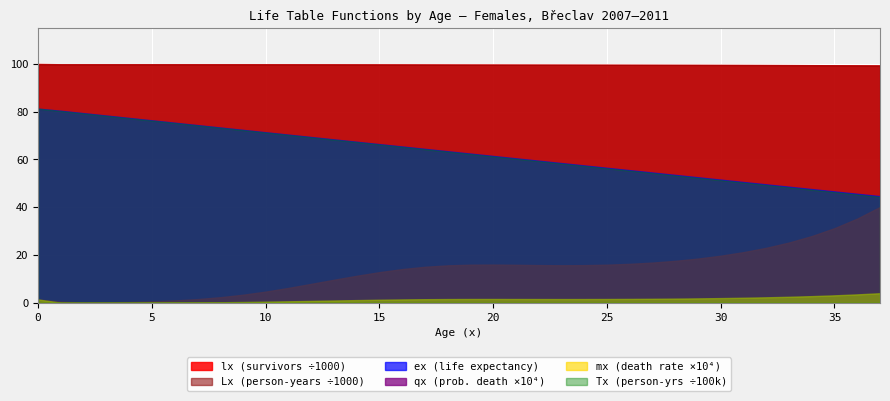

What is the difference between the Lx values at 0 and 36?

473.2